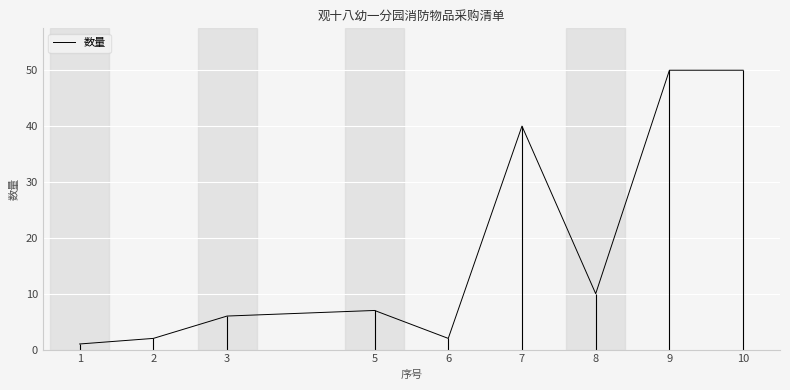

What is the difference between the maximum and minimum values?

49